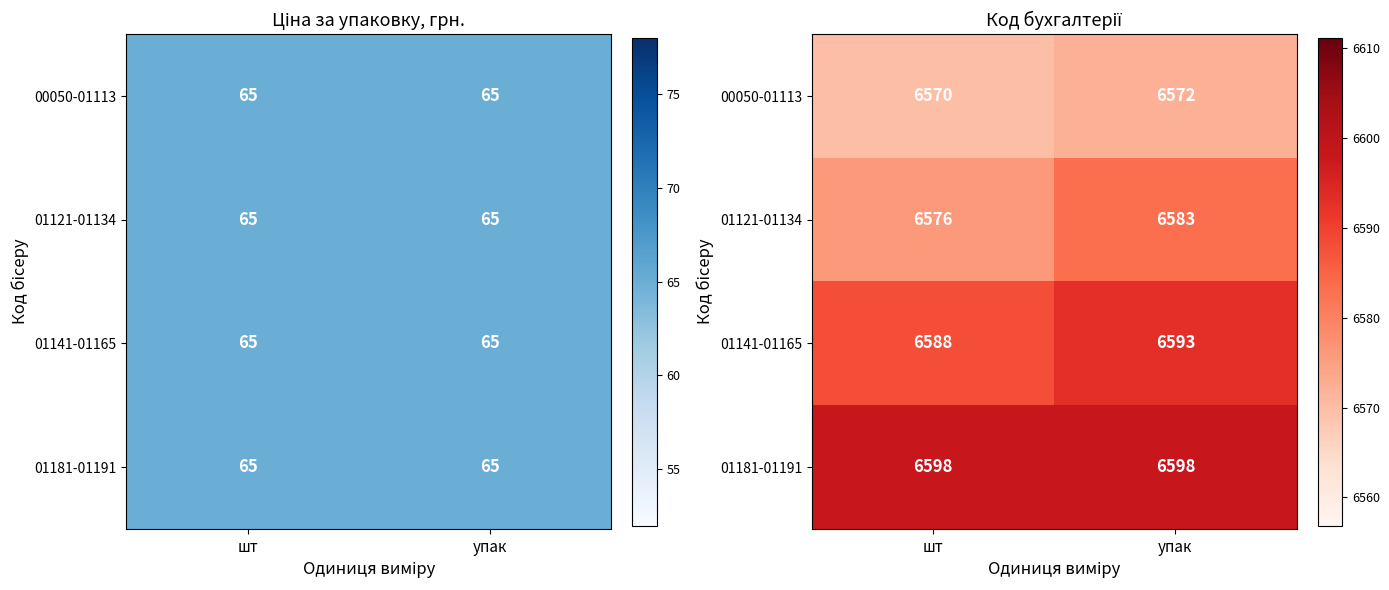

Which series has the largest total across all categories?

01181-01191